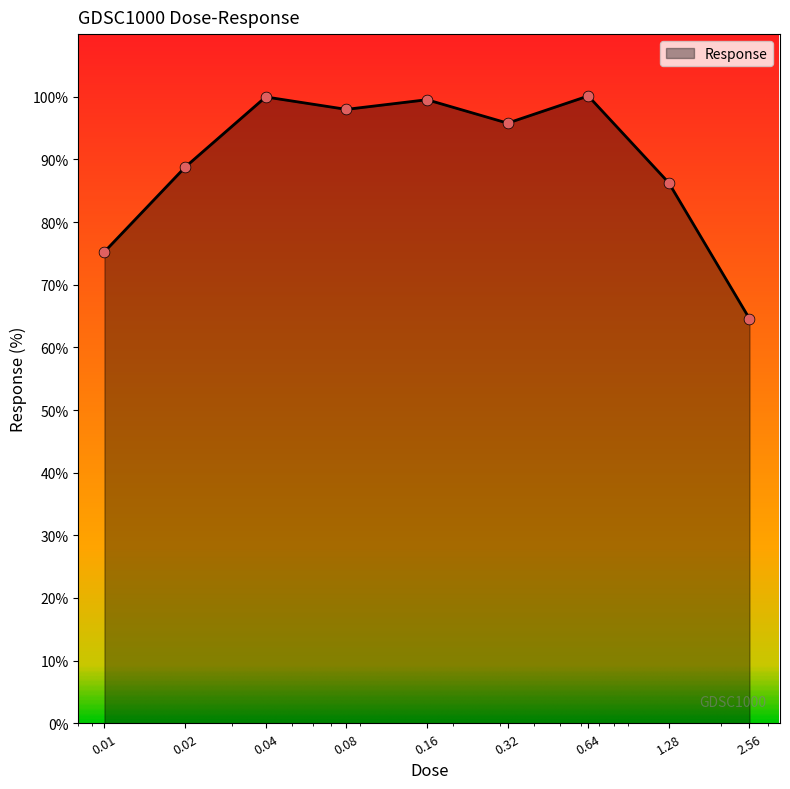

What is the minimum value shown in the chart?

64.6